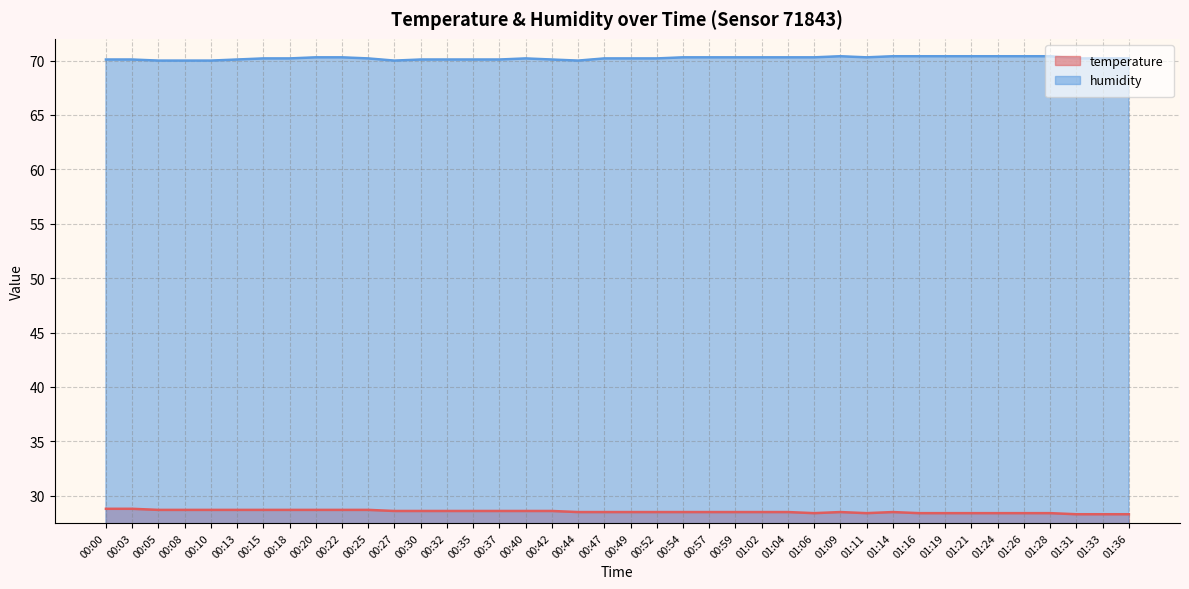

List the series in order of their peak value, lowest first.

temperature, humidity